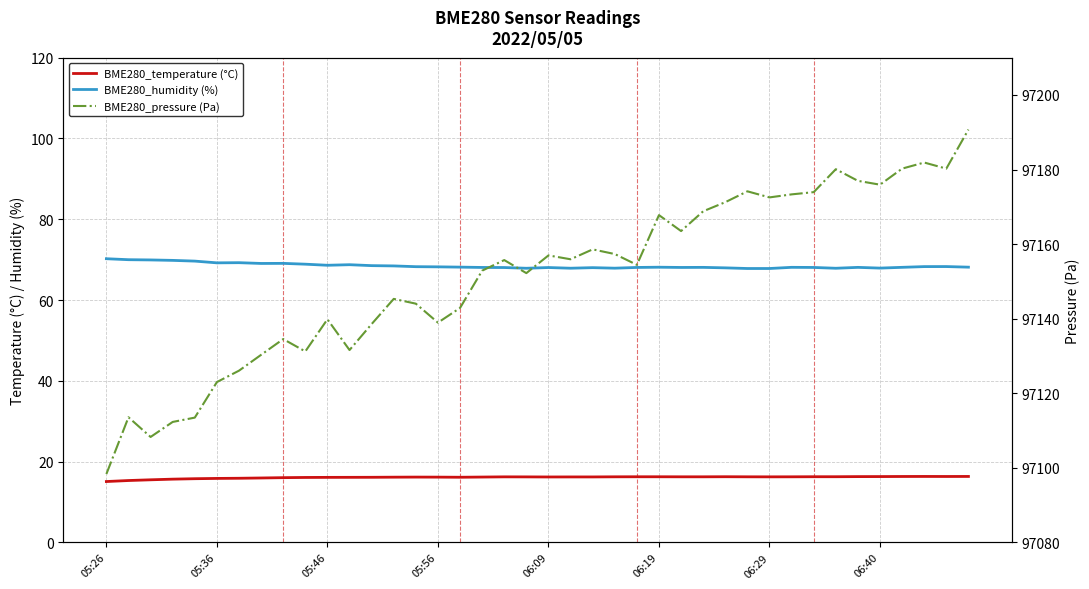

At how many categories does at least one series exceed 63580?

40